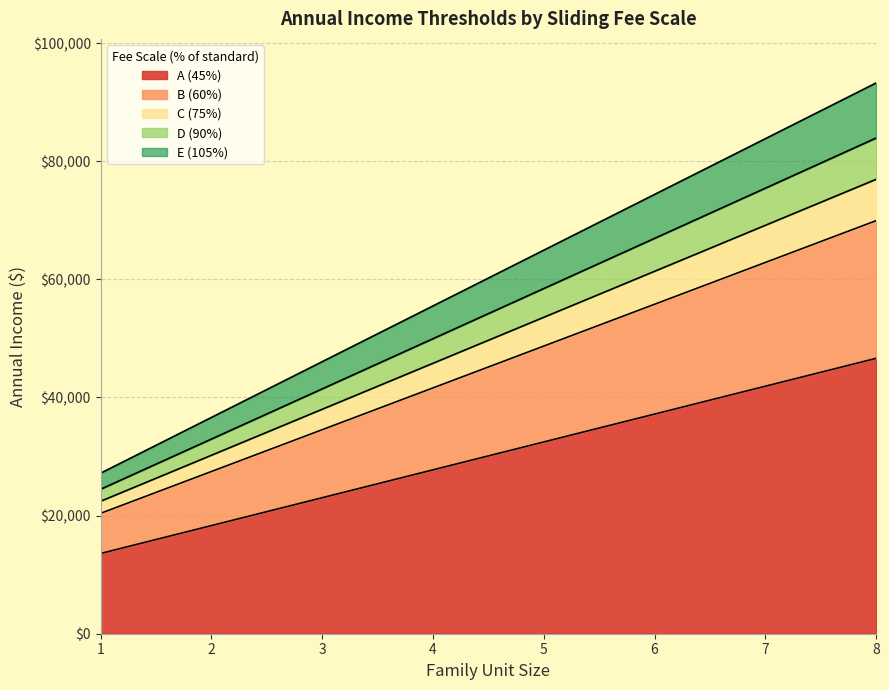

What is the value of the E (105%) point at the 6th from the left?

74380.0